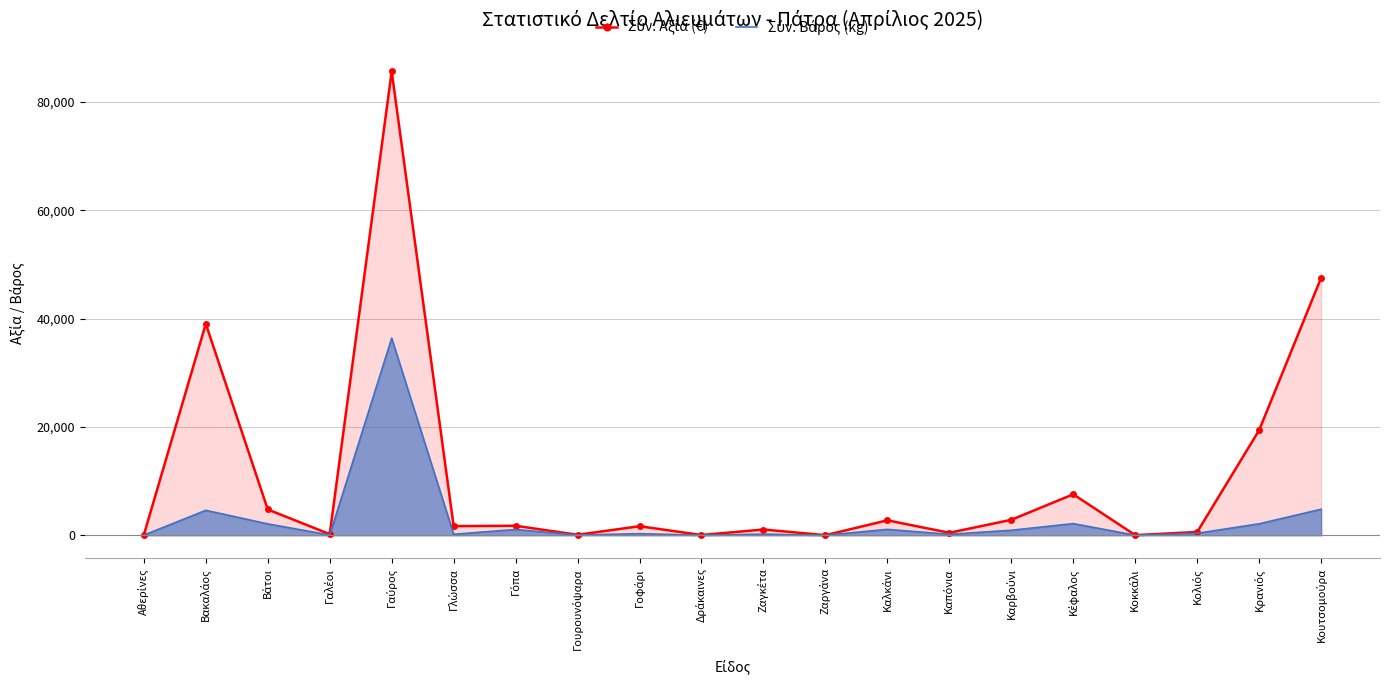

True or false: Σύν. Αξία (€) has a value of 27590.9 at Γαύρος.

False